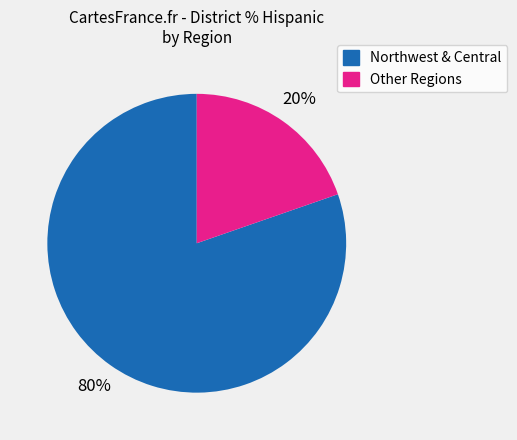

To the nearest percent, what is the average slice percentage?

50%